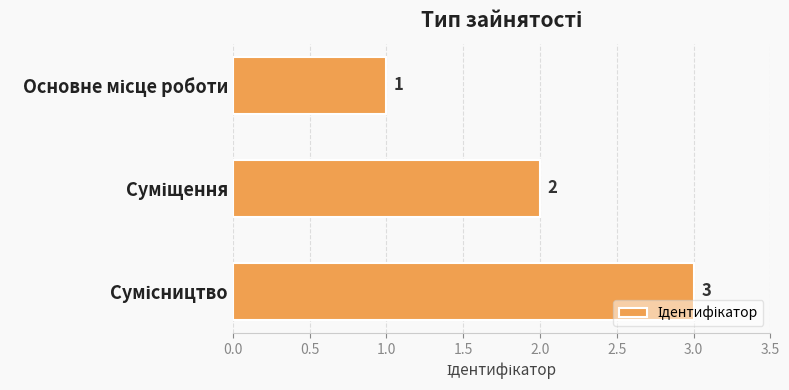

Count the values in the range 1 to 3.

3